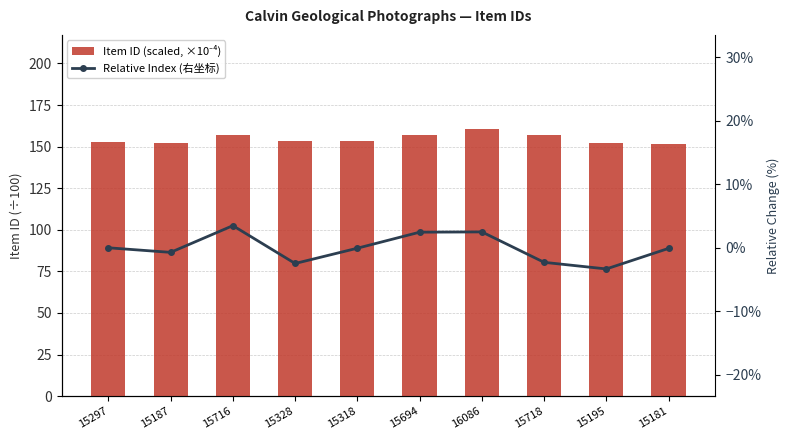

What is the total value across all series at 15187?

151.2